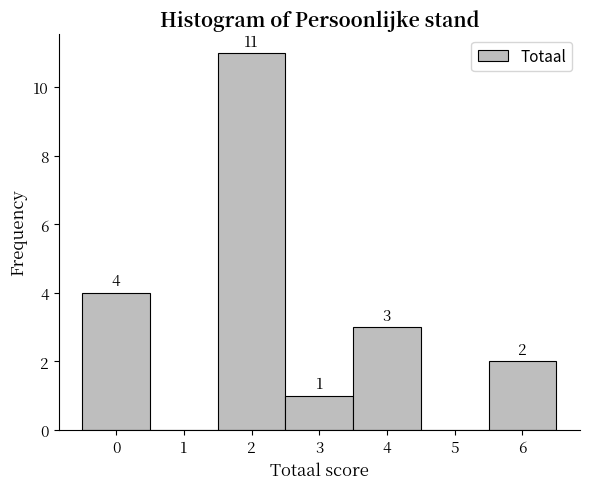

Which range on the x-axis has the tallest bar?

1.5 to 2.5